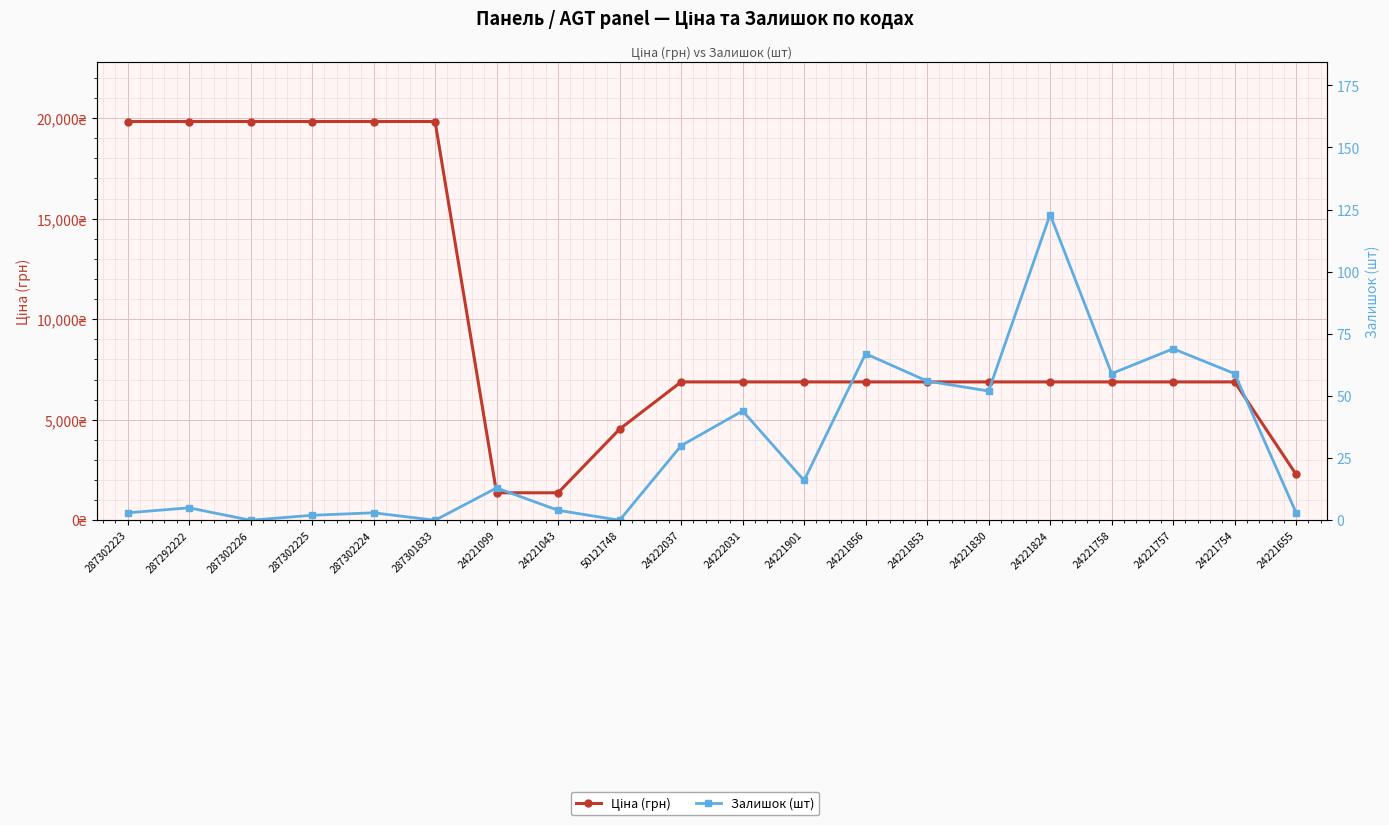

At which label does Залишок (шт) first exceed 16?

24222037